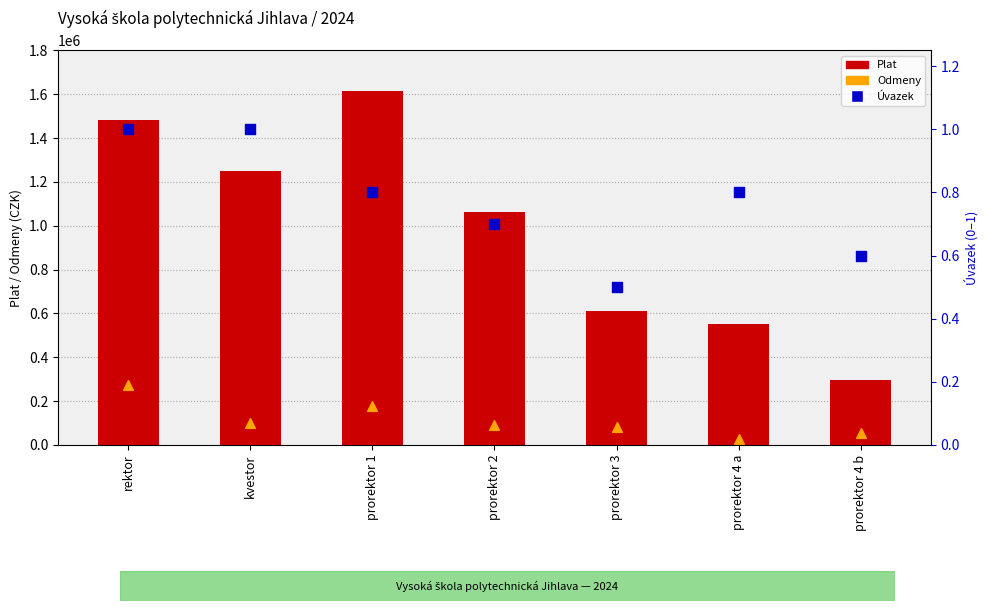

Which series has the largest total across all categories?

Plat